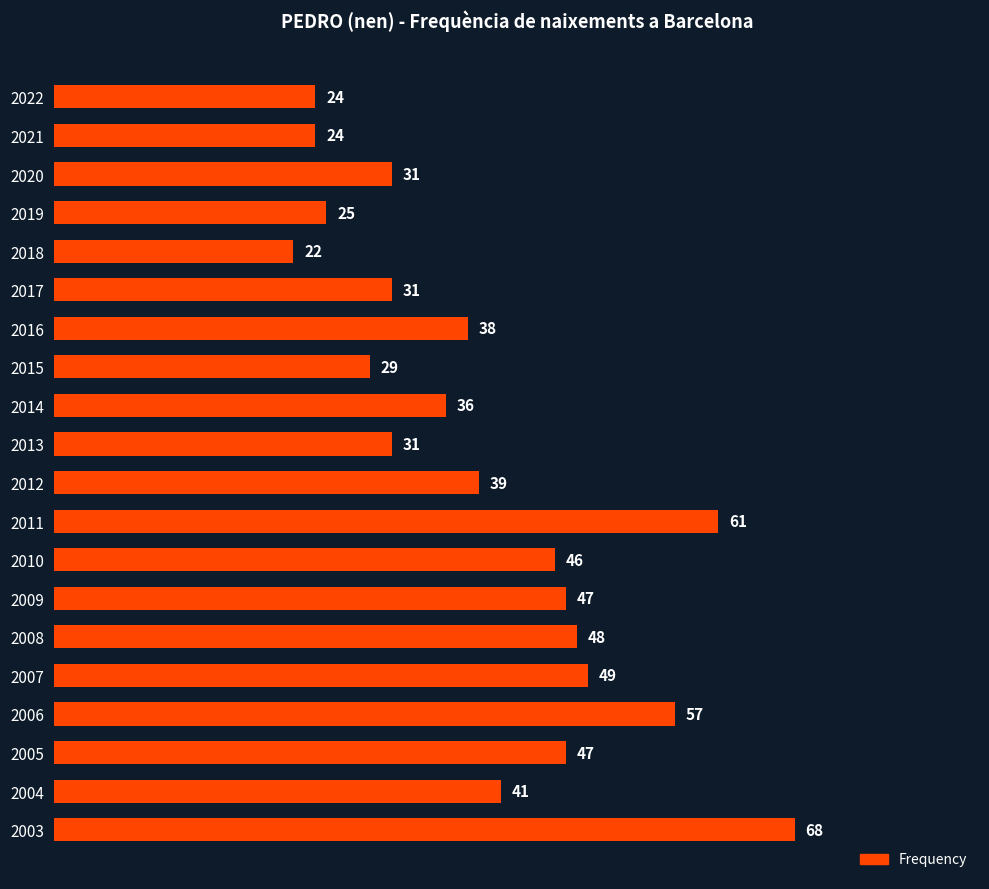

Where is the data nearest to the value 45?

2010